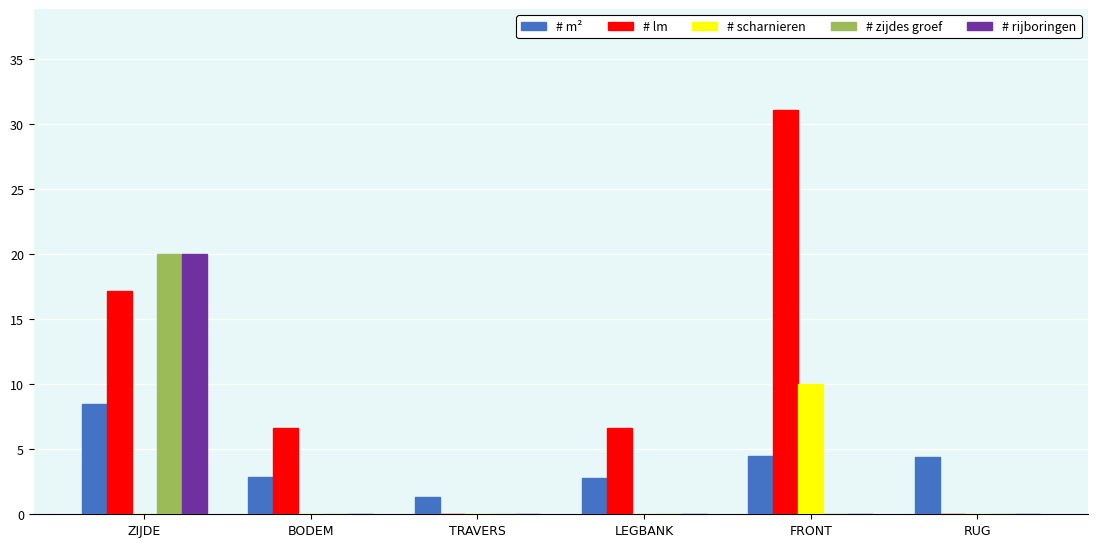

Which series changed the most between BODEM and TRAVERS?

# lm